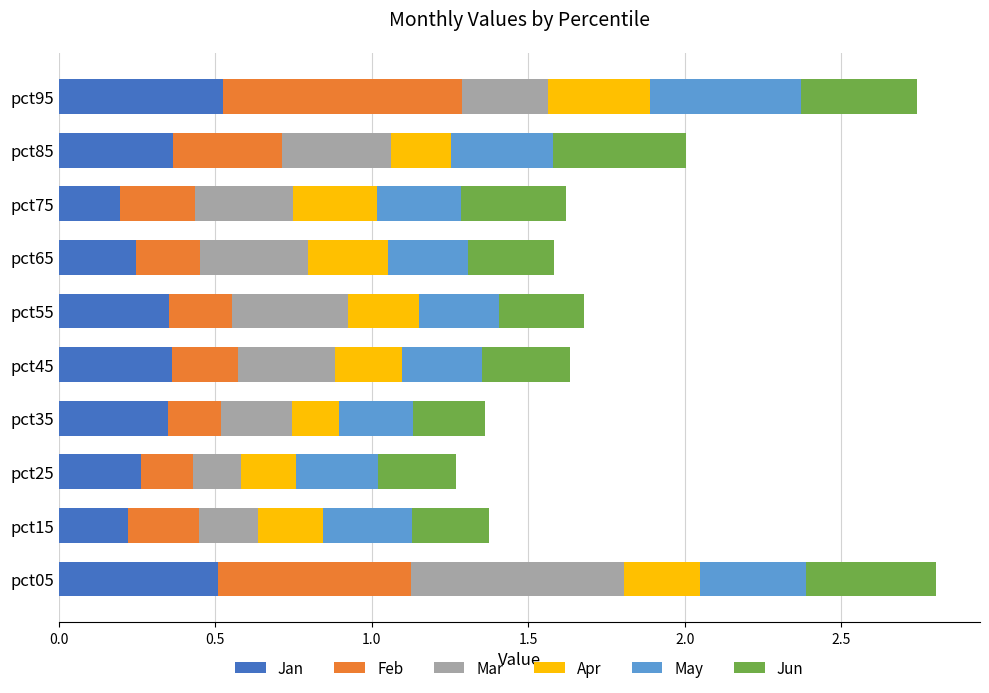

Count the number of categories in the chart.

10